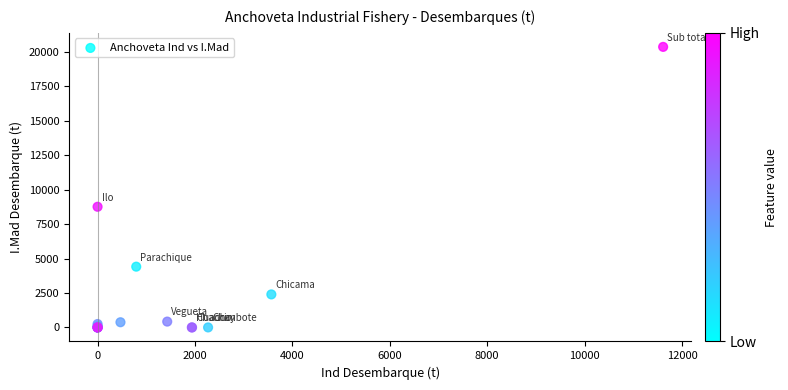

What Y value in the scatter plot is closest to 10186?

8762.8